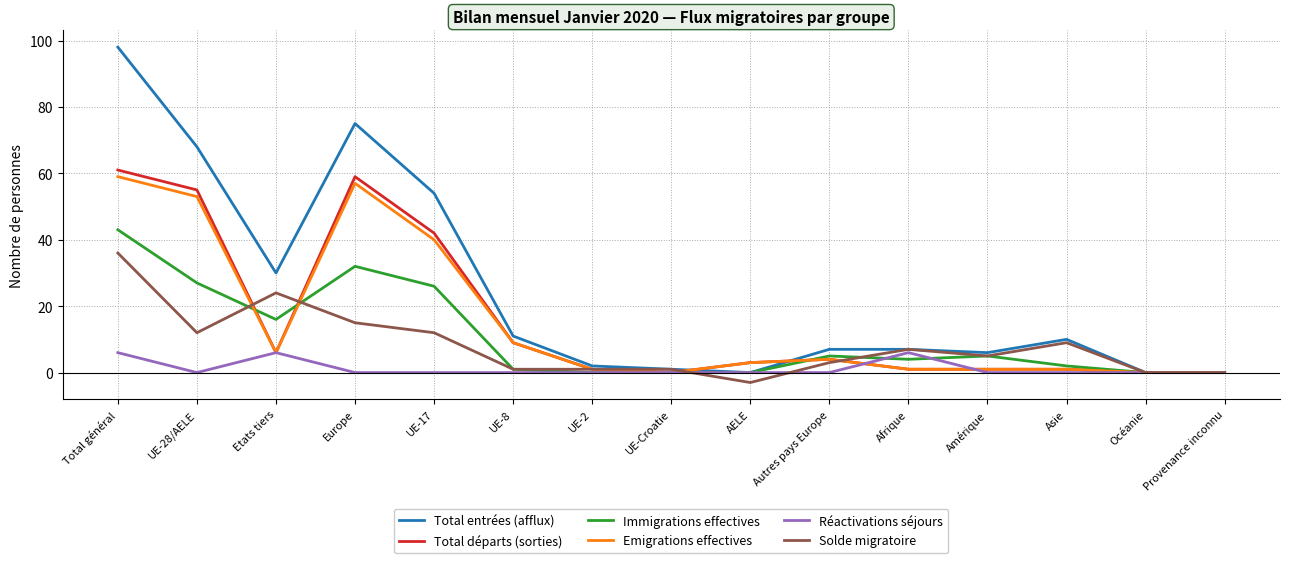

At which category does the chart reach its minimum across all series?

AELE